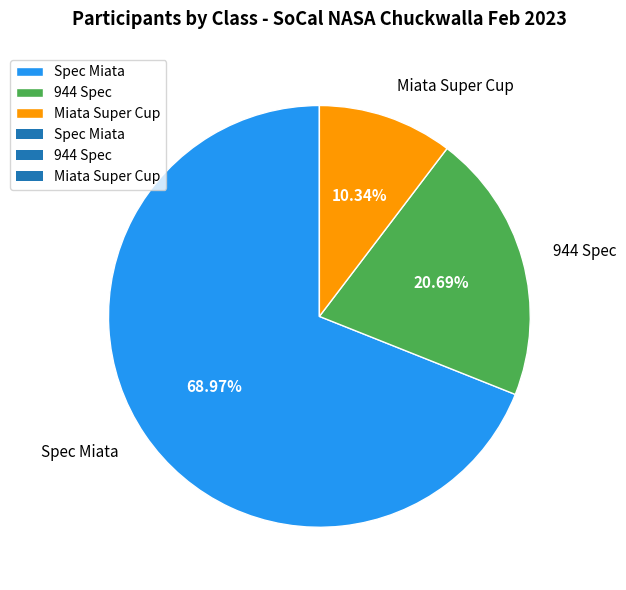

How many segments does this pie chart have?

3